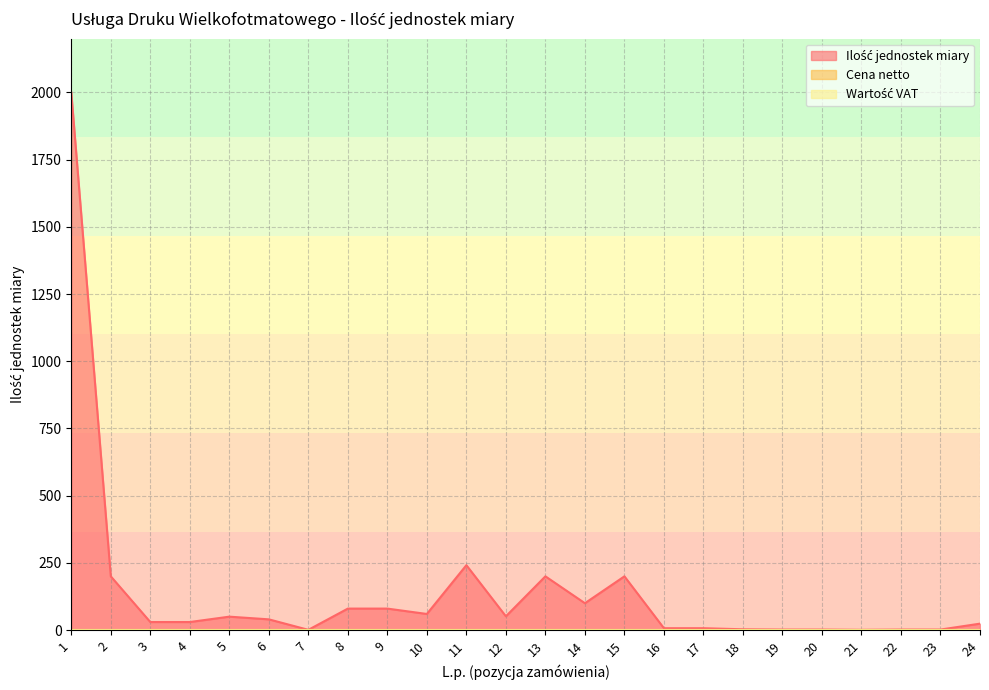

The Cena netto series shows 0.0 at 15. True or false?

True